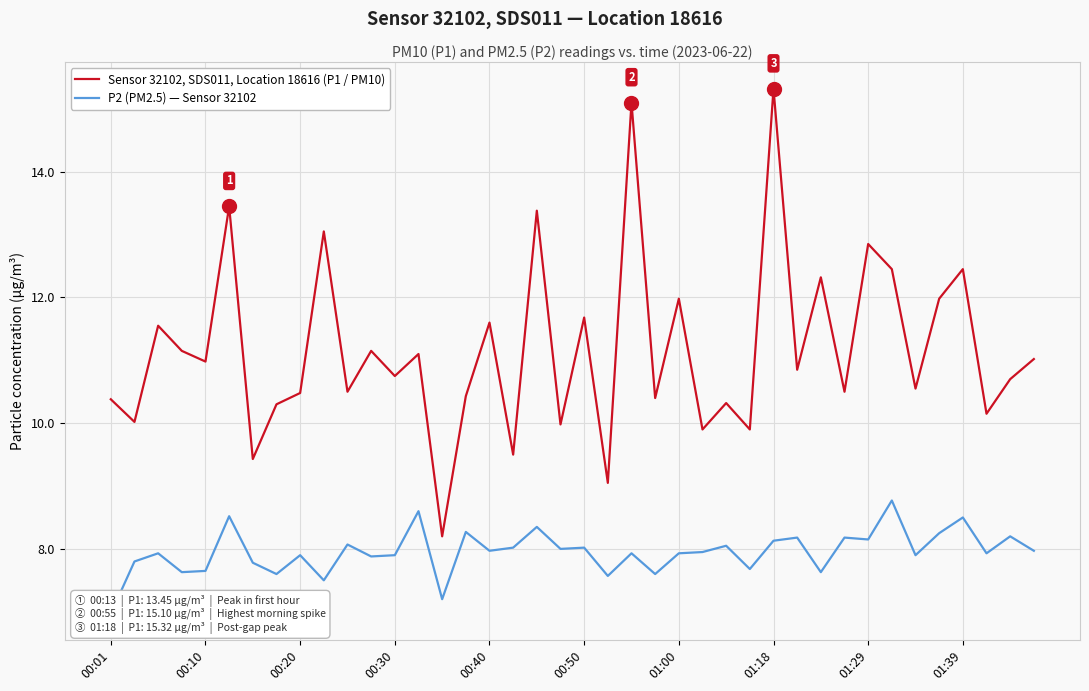

In Sensor 32102, SDS011, Location 18616 (P1 / PM10), how many points are higher than both neighbors (excluding endpoints)?

15